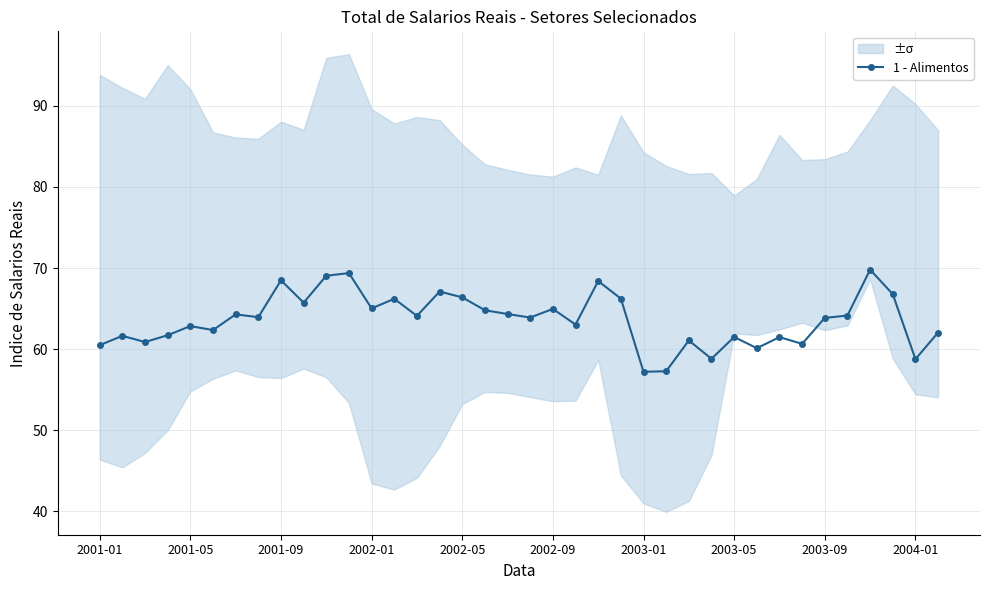

True or false: 1 - Alimentos has more than 2 interior local peaks.

True